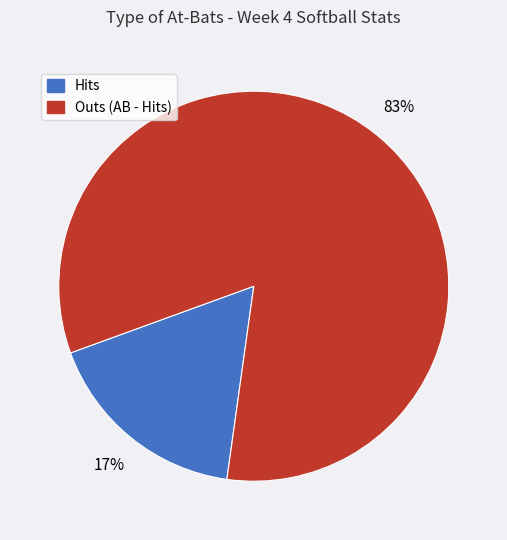

Is there any slice that represents more than half of the pie?

Yes